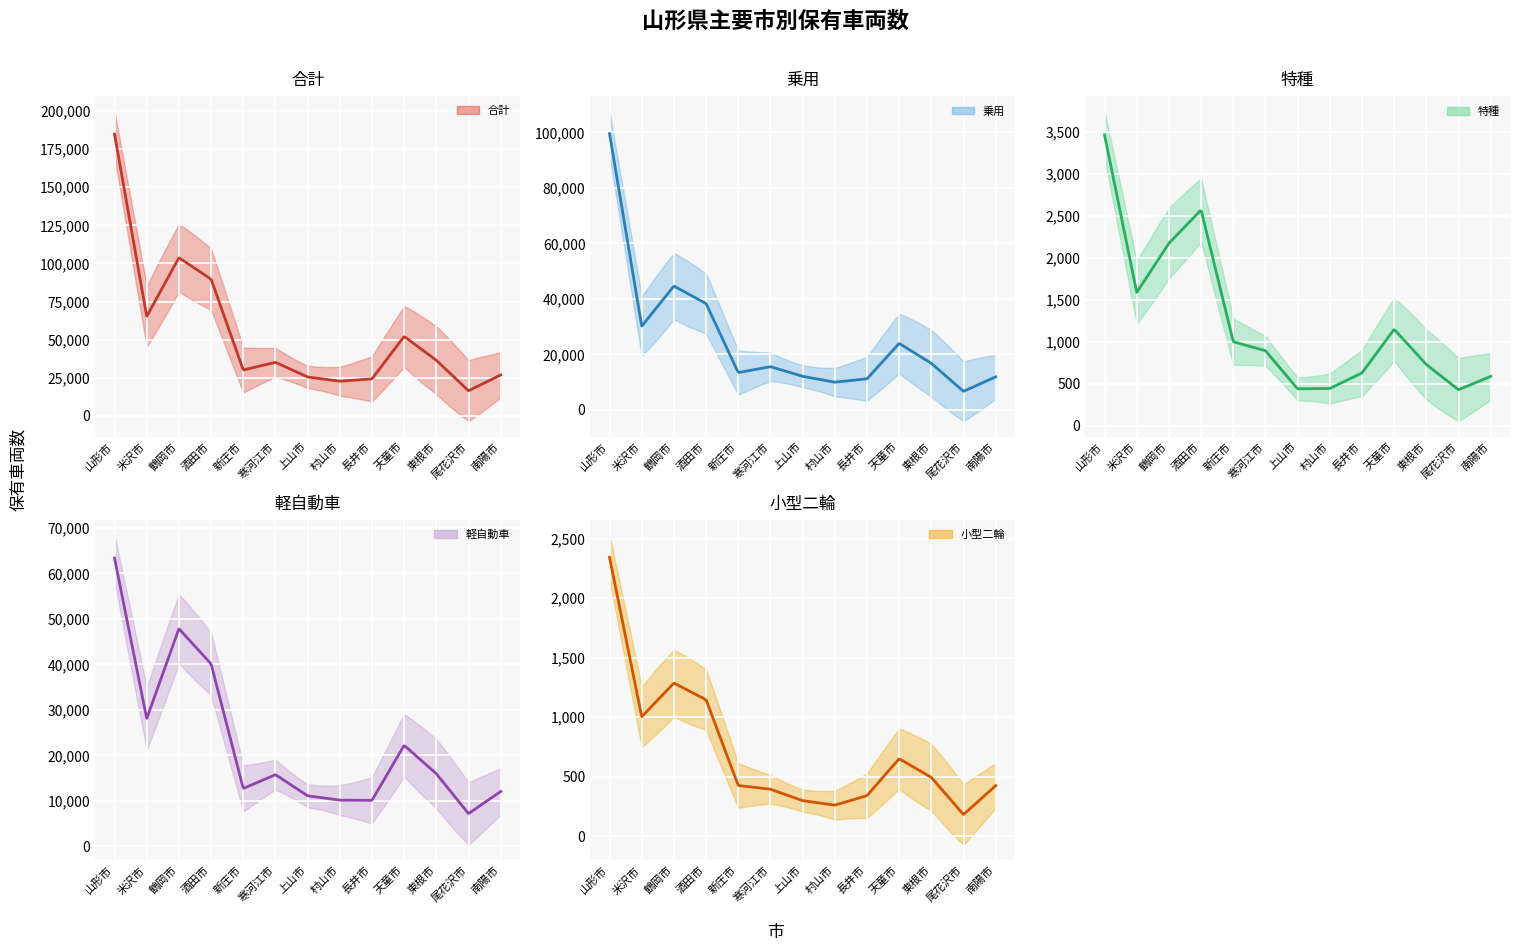

Which series changed the most between 米沢市 and 尾花沢市?

合計